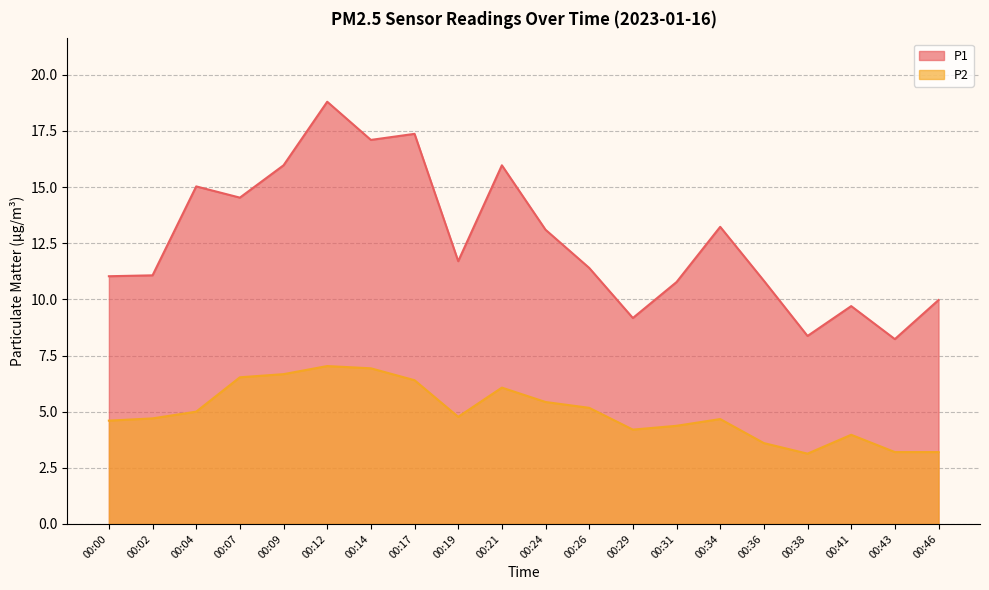

Reading left to right, what are all the values shown in this chart?

P1: 00:00=11.0	00:02=11.1	00:04=15.0	00:07=14.5	00:09=16.0	00:12=18.8	00:14=17.1	00:17=17.4	00:19=11.7	00:21=16.0	00:24=13.1	00:26=11.4	00:29=9.2	00:31=10.8	00:34=13.2	00:36=10.8	00:38=8.4	00:41=9.7	00:43=8.2	00:46=10.0
P2: 00:00=4.6	00:02=4.7	00:04=5.0	00:07=6.5	00:09=6.7	00:12=7.0	00:14=6.9	00:17=6.4	00:19=4.8	00:21=6.1	00:24=5.4	00:26=5.2	00:29=4.2	00:31=4.4	00:34=4.7	00:36=3.6	00:38=3.1	00:41=4.0	00:43=3.2	00:46=3.2